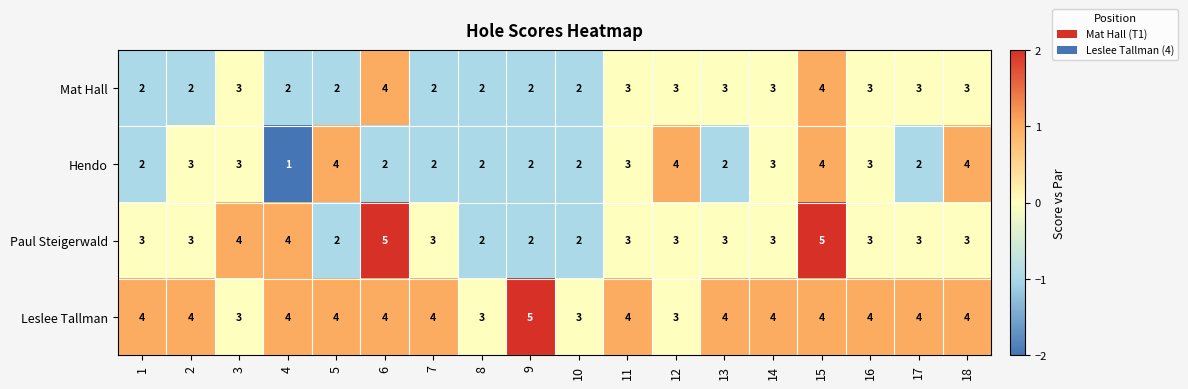

Is the value of Leslee Tallman at 17 greater than the value of Mat Hall at 11?

Yes